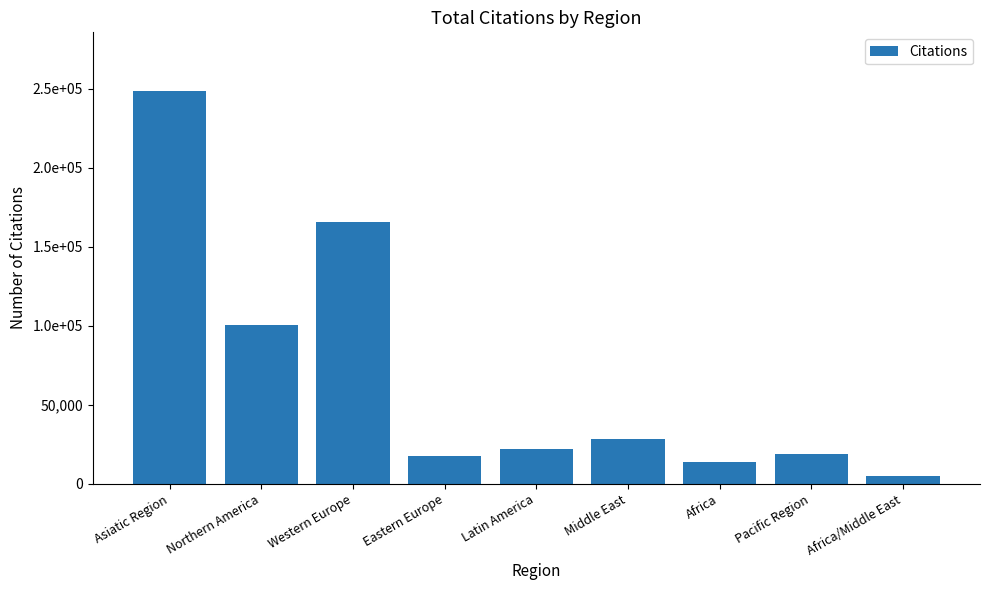

List the labels in order of value, smallest first.

Africa/Middle East, Africa, Eastern Europe, Pacific Region, Latin America, Middle East, Northern America, Western Europe, Asiatic Region